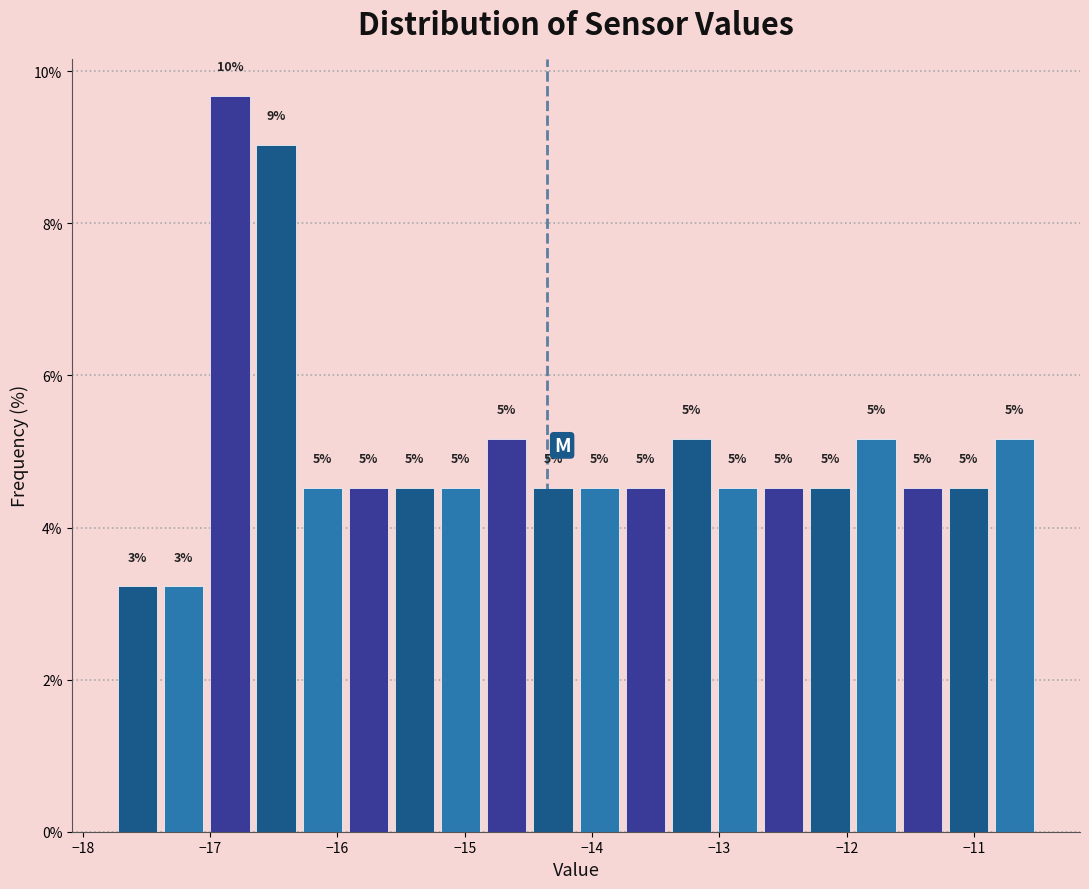

Read against the x-axis, roughly where is the centre of the tallest bar?

-16.8